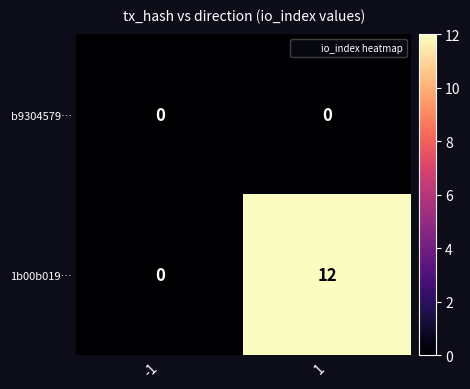

The value of 1b00b019… at -1 is 6. True or false?

False